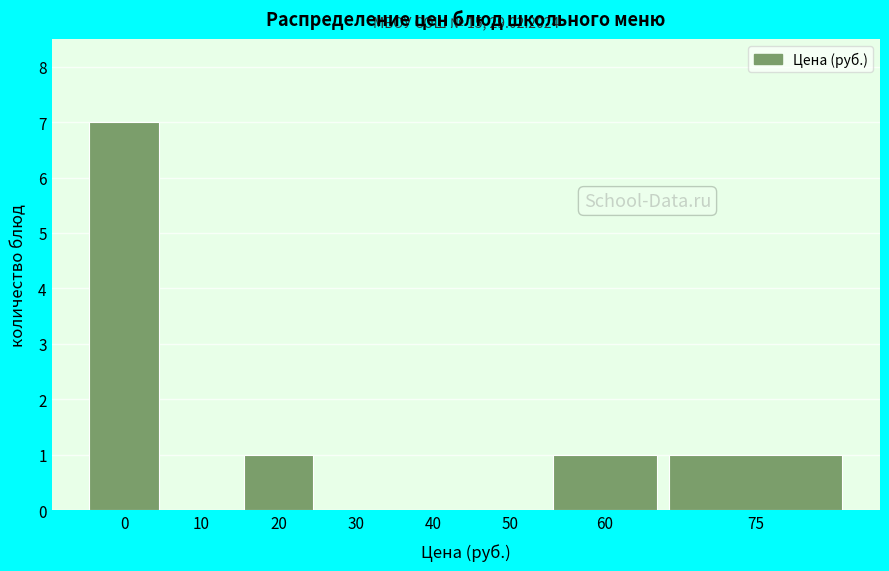

Reading left to right, list all the values displayed in this chart.

0=7	10=0	20=1	30=0	40=0	50=0	60=1	75=1